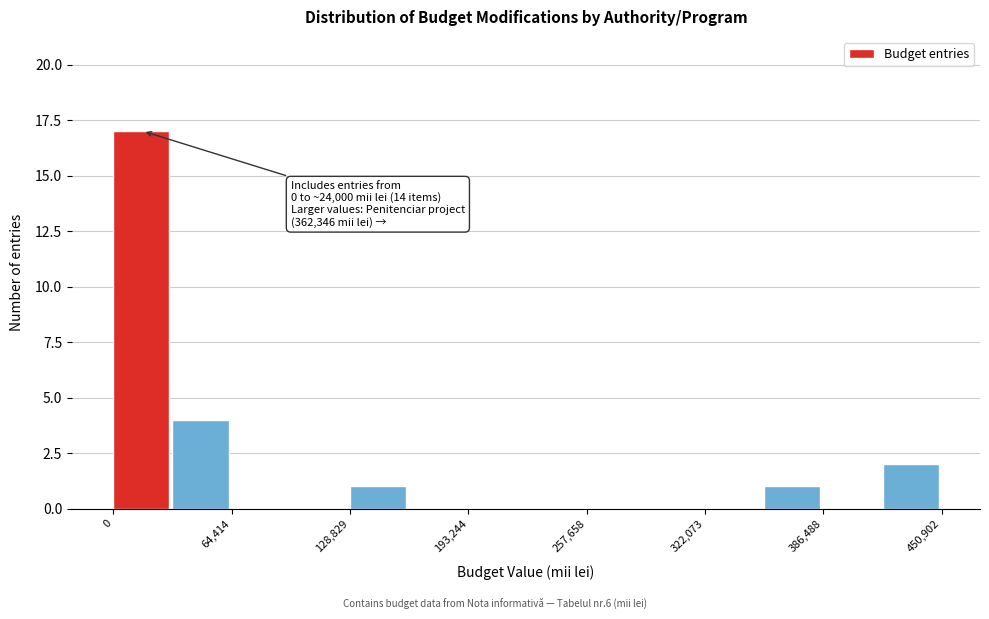

Around what value on the x-axis is the tallest bar? Give the approximate position of its centre, as read against the axis.

20000